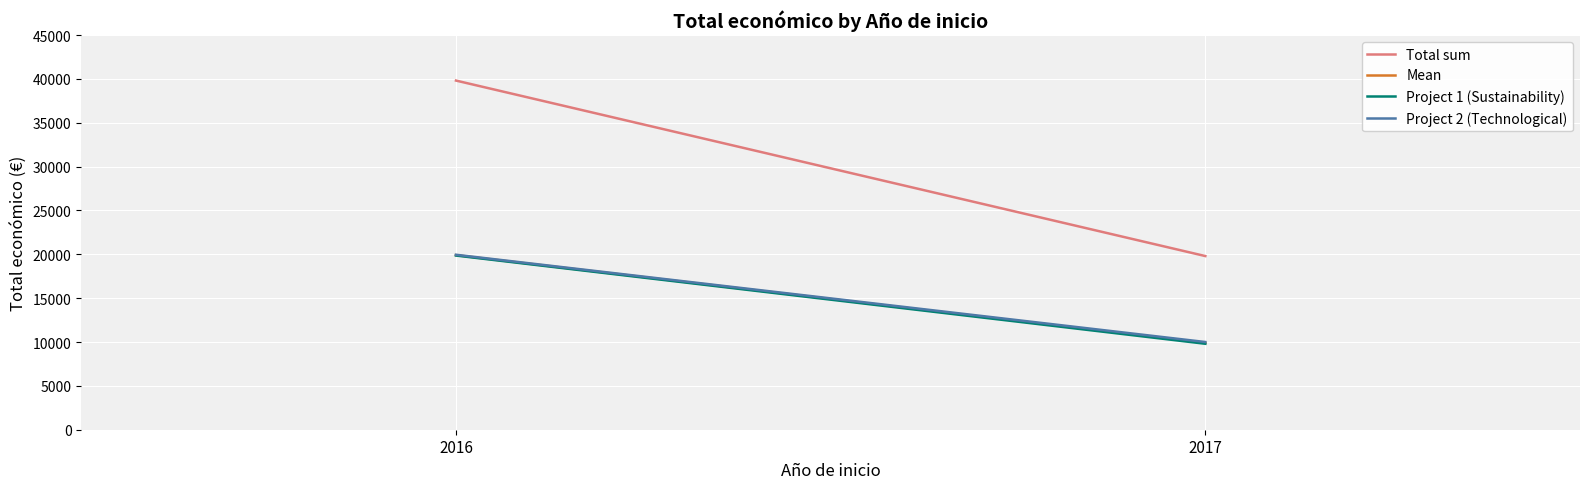

Reading right to left, what are all the values shown in this chart?

Total sum: 2017=19800.0	2016=39809.0
Mean: 2017=9900.0	2016=19904.5
Project 1 (Sustainability): 2017=9800.0	2016=19859.0
Project 2 (Technological): 2017=10000.0	2016=19950.0